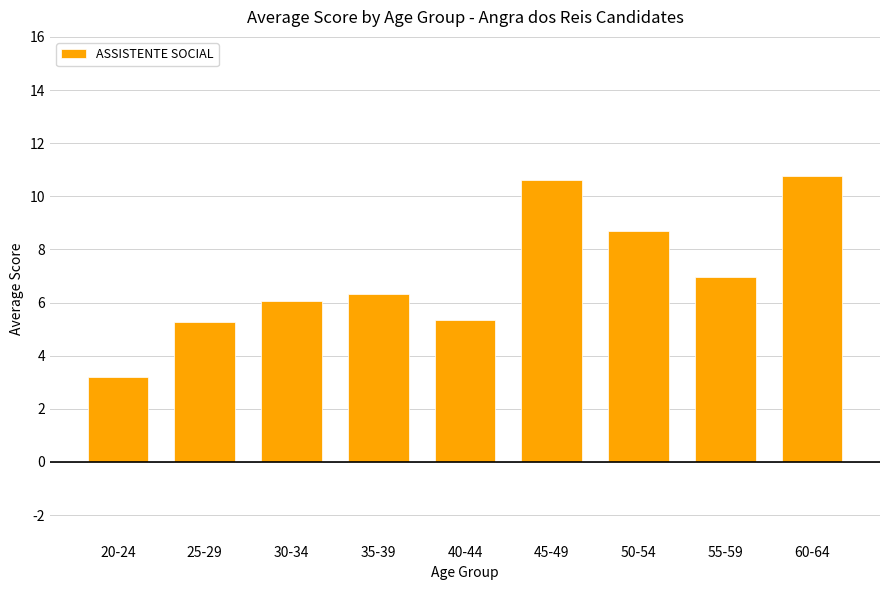

What is the value of the 3rd bar from the left?

6.1